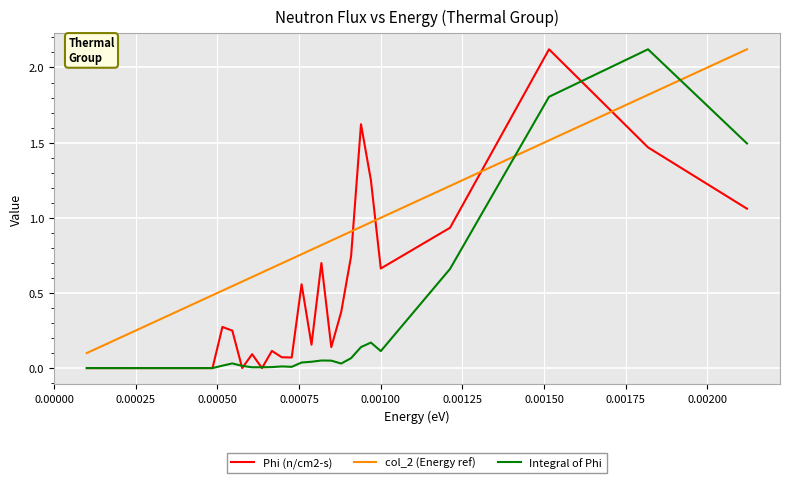

List the series in order of their overall mean, lowest first.

Integral of Phi, Phi (n/cm2-s), col_2 (Energy ref)